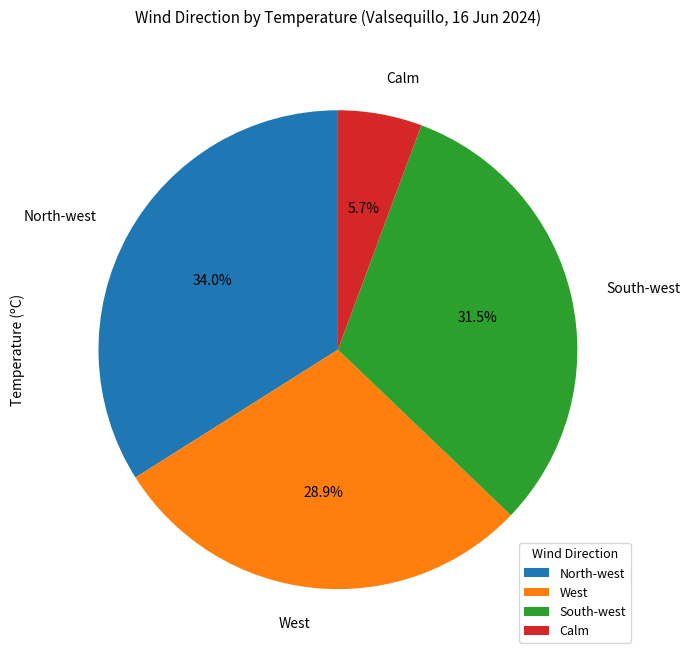

The Calm slice represents 1% of the pie. True or false?

False